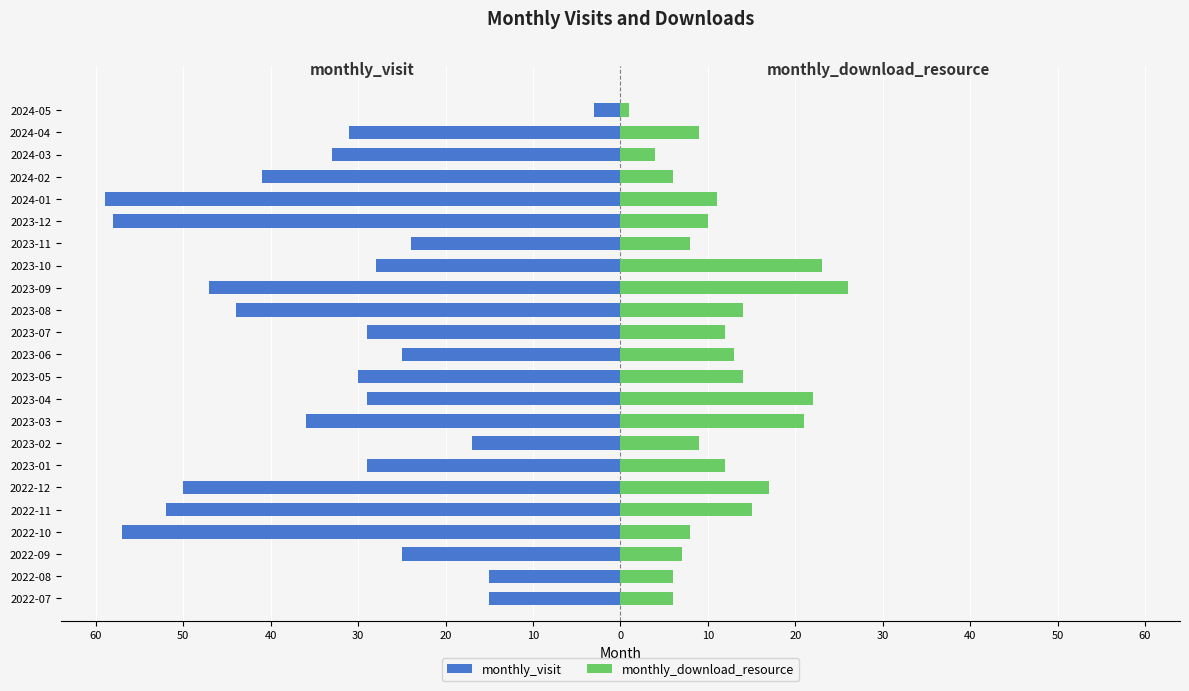

What is the difference between the highest and lowest values at 2024-05?

4